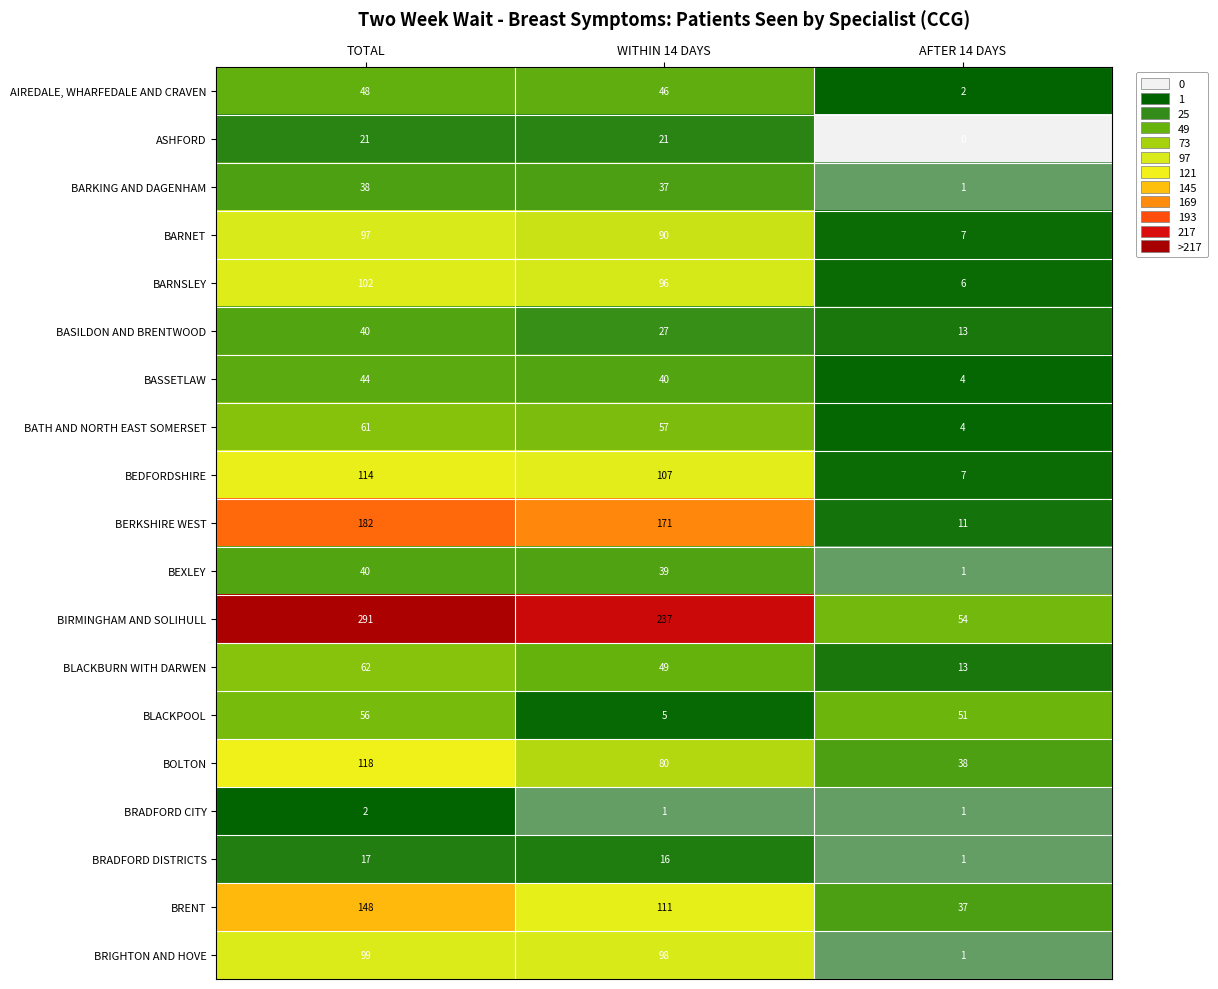

List the labels in order of BARNET value, largest first.

TOTAL, WITHIN 14 DAYS, AFTER 14 DAYS